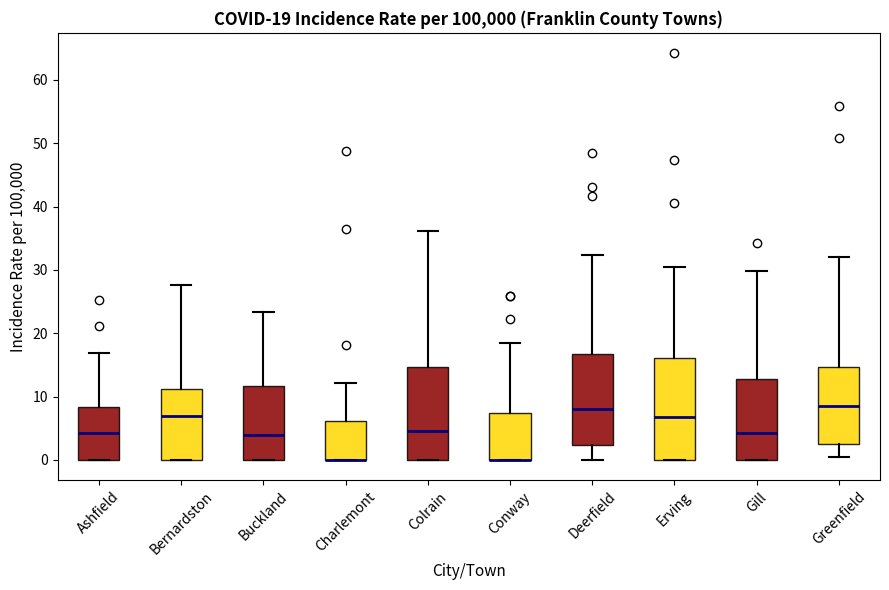

Comparing the boxes themselves (not the whiskers), which one is the tallest?

Erving